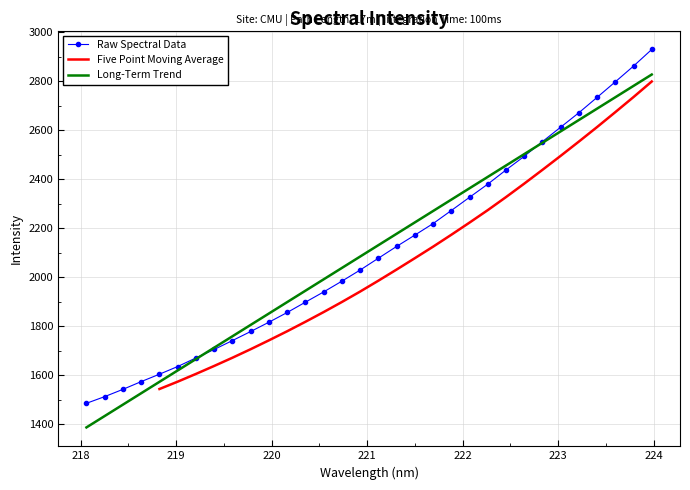

Reading left to right, list all the values displayed in this chart.

1486.4	1513.7	1543.4	1575.0	1605.2	1636.6	1671.6	1706.2	1742.4	1779.4	1817.3	1856.9	1899.1	1940.9	1984.8	2030.1	2078.4	2126.4	2172.7	2219.7	2273.0	2327.0	2380.6	2438.3	2494.1	2554.1	2613.0	2671.8	2734.6	2798.0	2862.2	2930.0